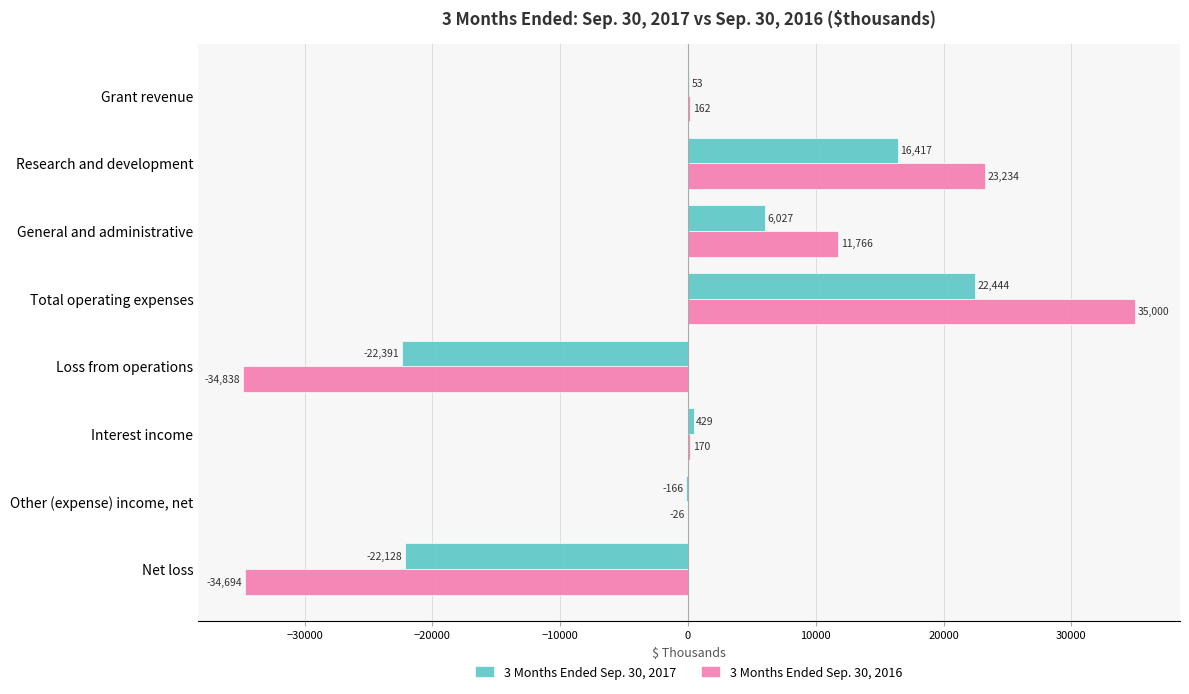

Between Total operating expenses and Other (expense) income, net, which series saw the biggest shift?

3 Months Ended Sep. 30, 2016